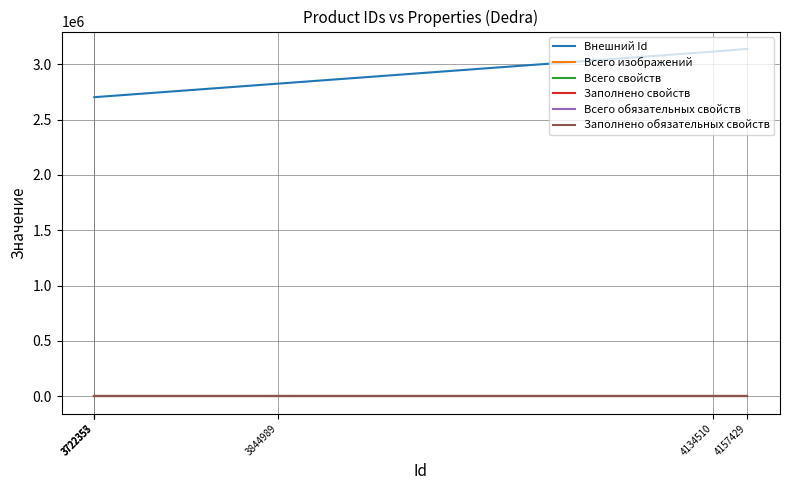

The Всего обязательных свойств series shows 0 at 3722353. True or false?

True